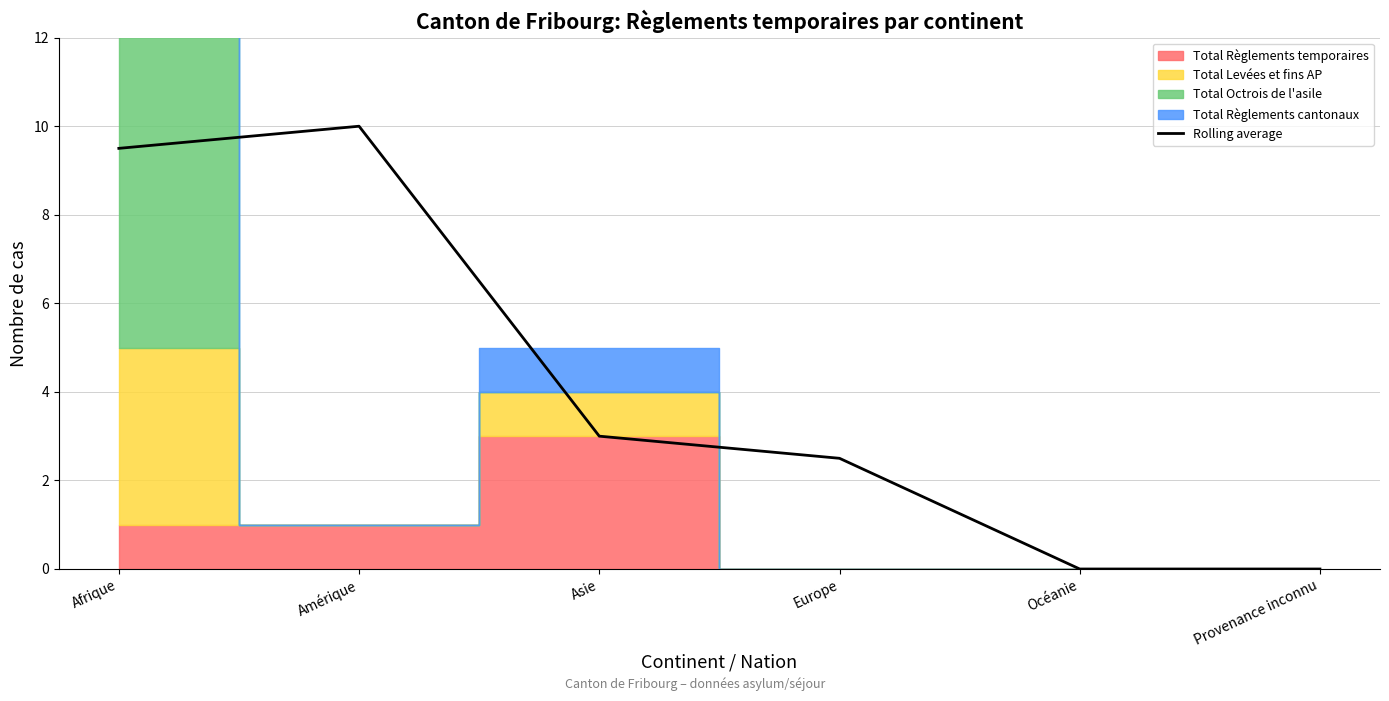

How many lines are shown in the chart?

1